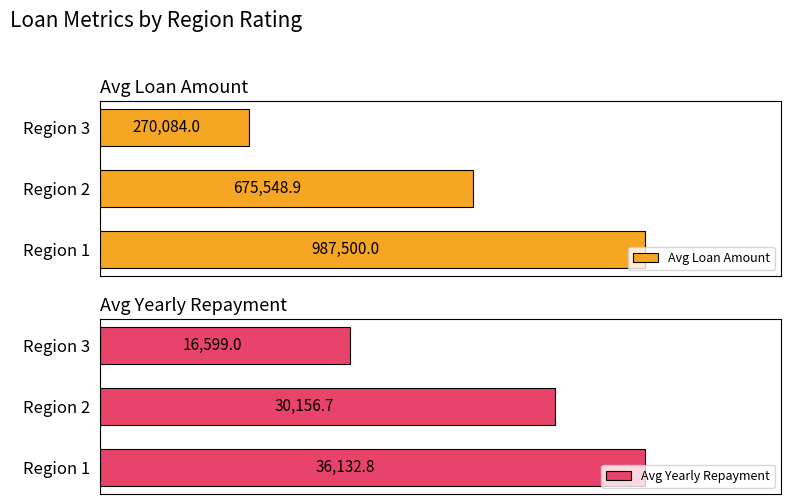

Which category has the lowest value in the Avg Loan Amount series?

Region 3